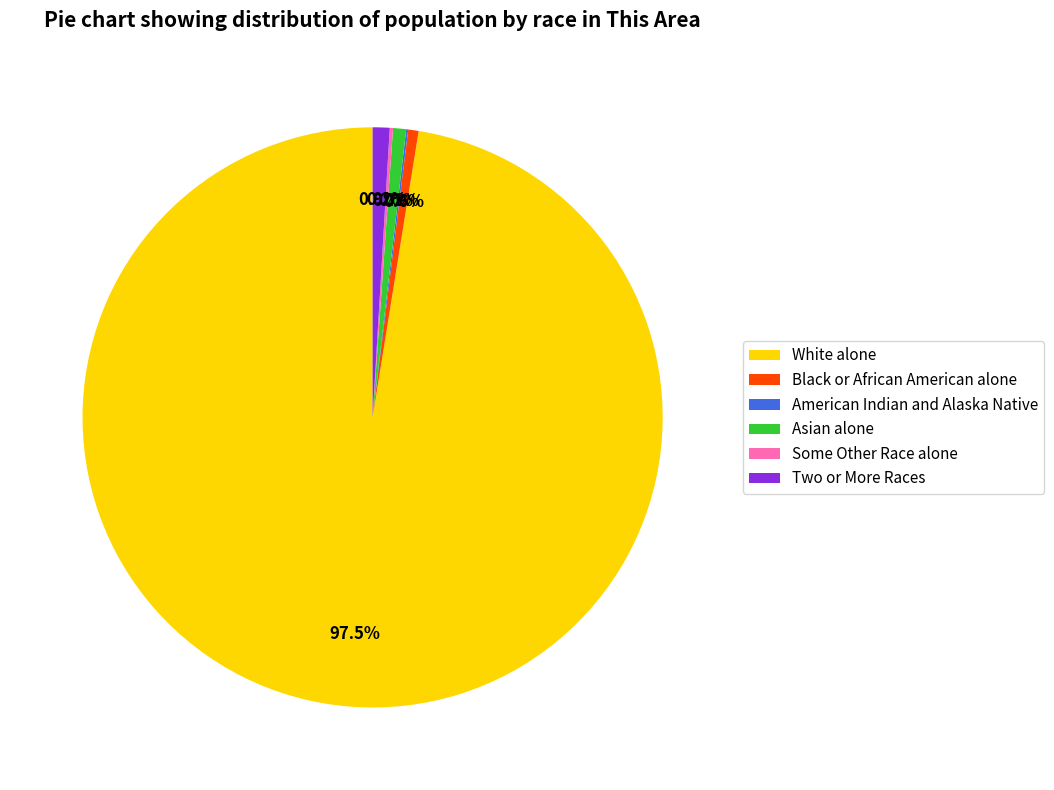

What is the ratio of the value at Asian alone to the value at Two or More Races?

0.8